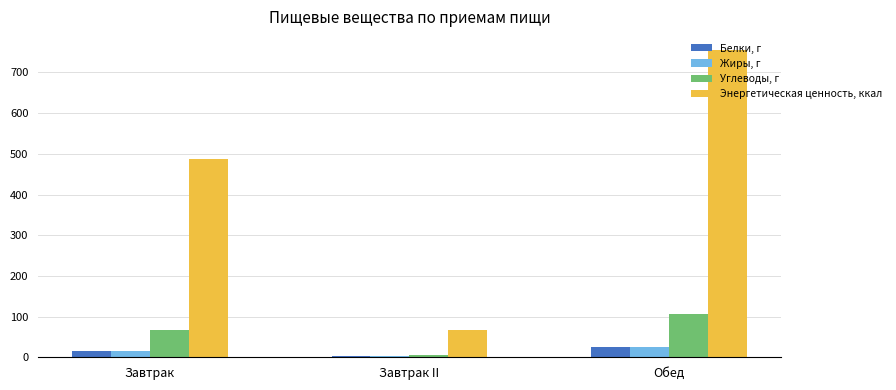

What is the value of the Жиры, г bar at the 2nd from the left?

3.2